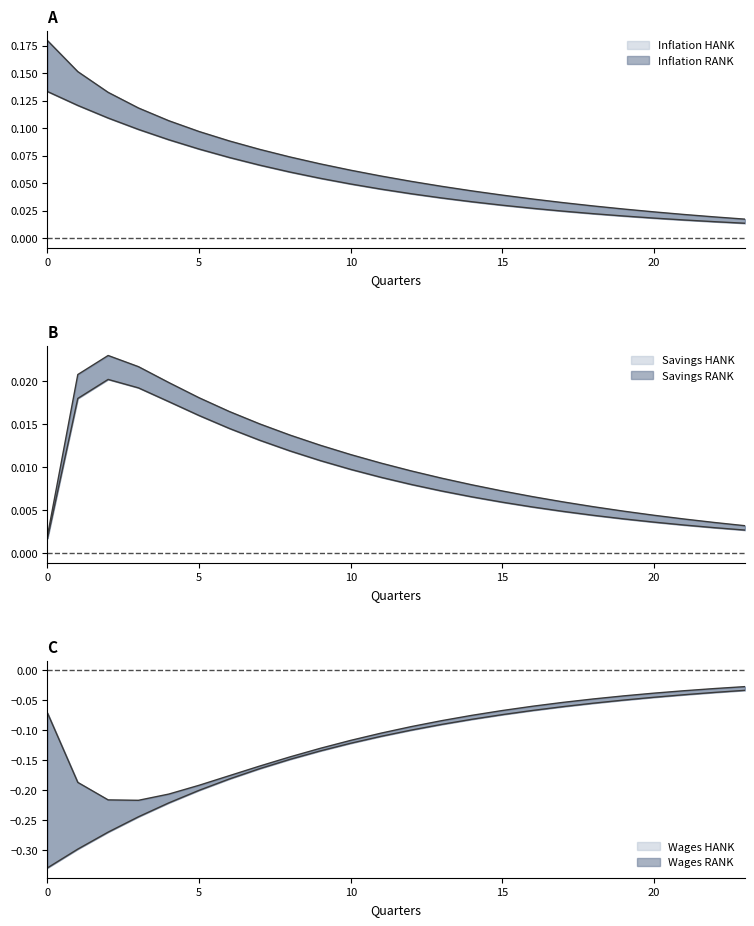

The value of Savings RANK at 12 is 0.0. True or false?

True